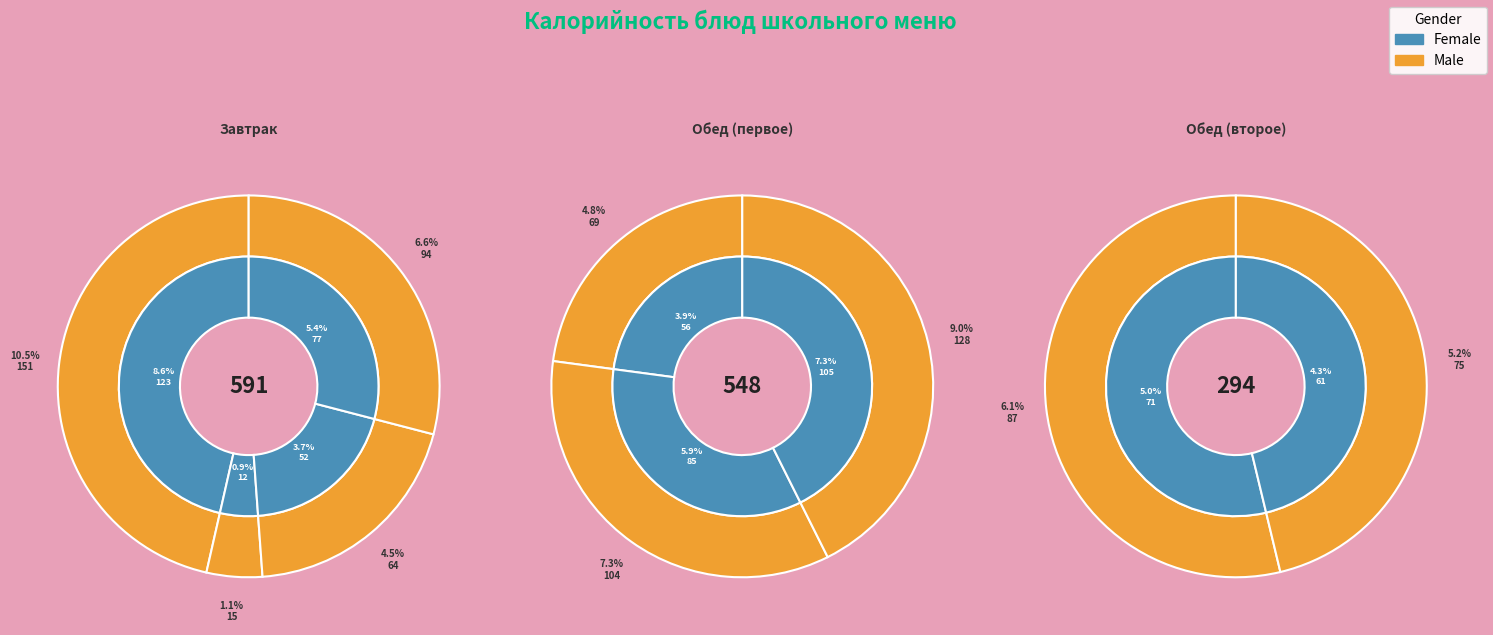

The Рассольник Ленинградский slice represents 9% of the pie. True or false?

True